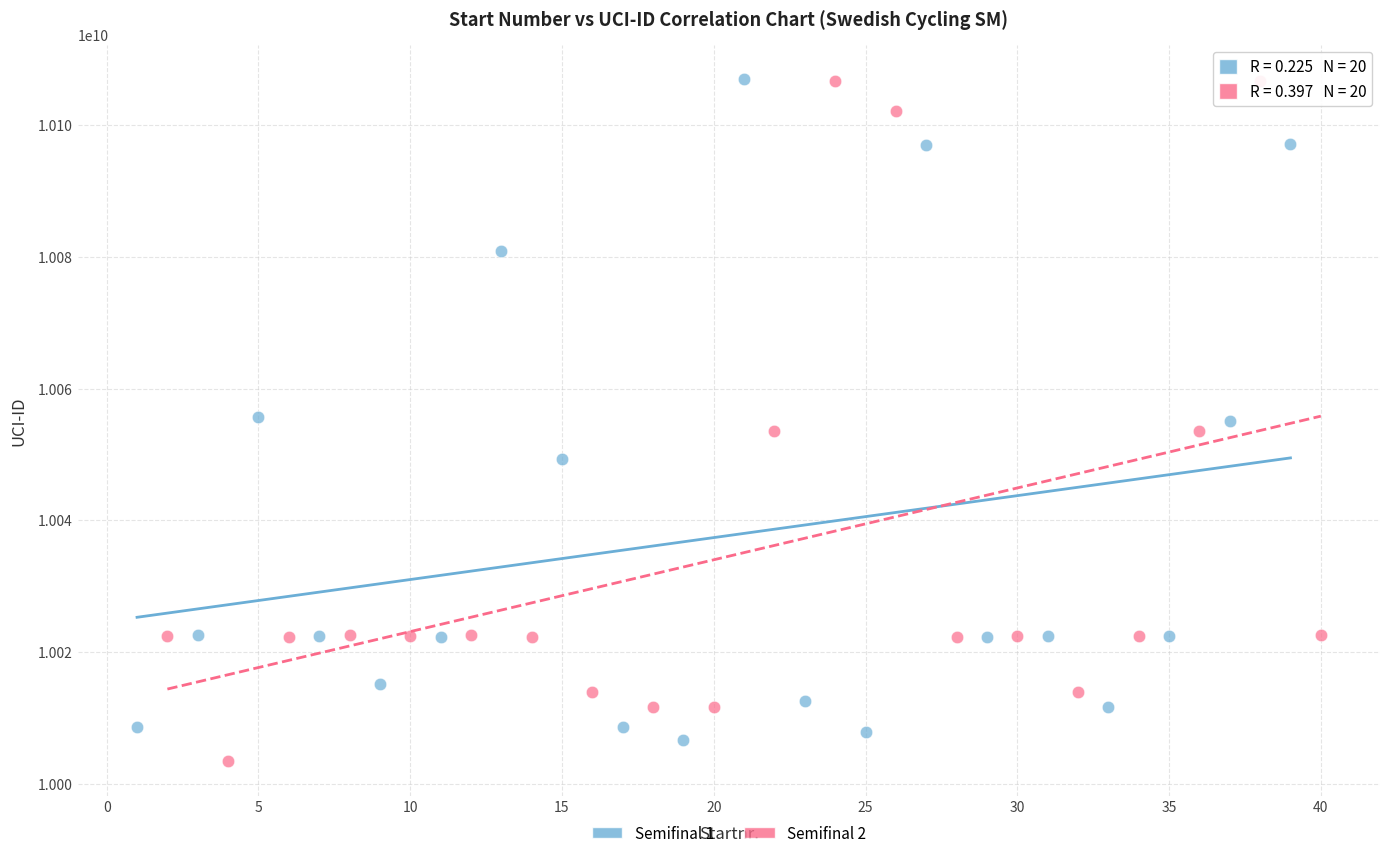

What are all the series names shown in the legend?

Semifinal 1, Semifinal 2